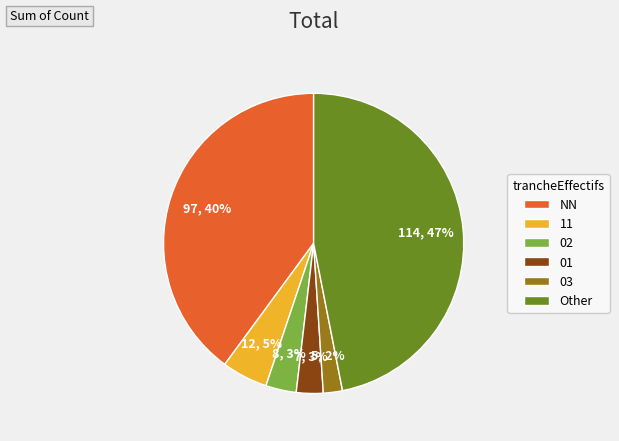

What is the largest slice in the pie chart?

Other